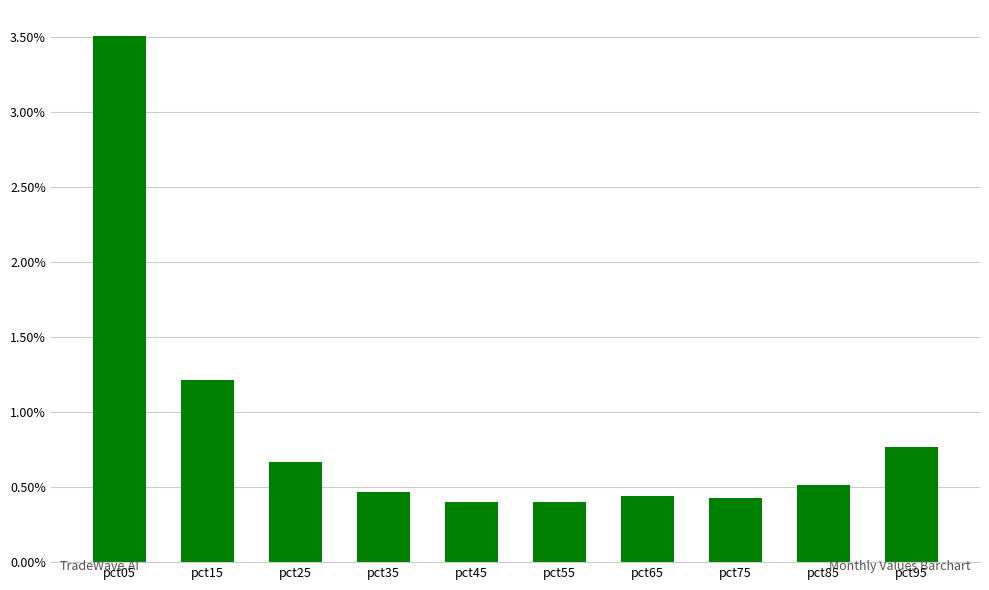

The value at pct95 is 0.8. True or false?

True